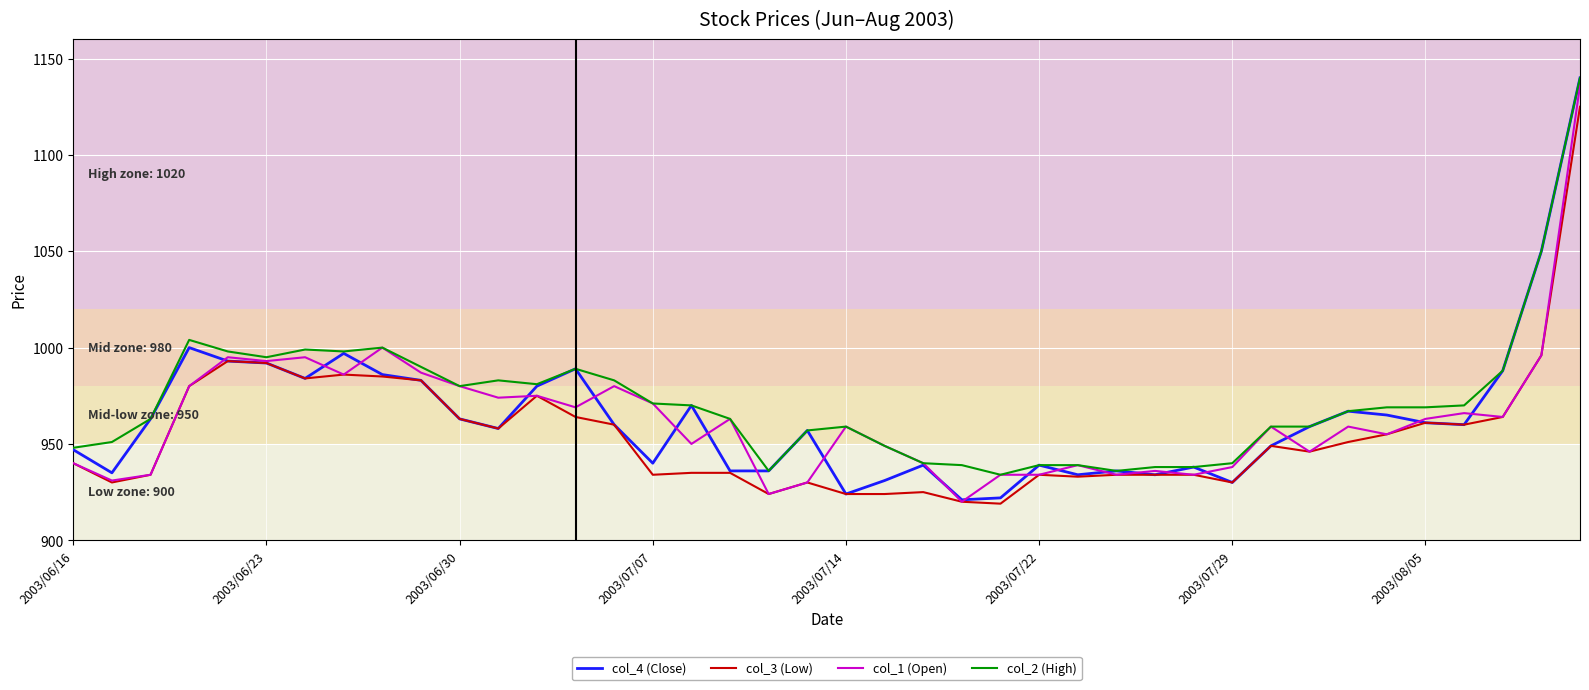

What is the maximum value for col_1 (Open)?

1136